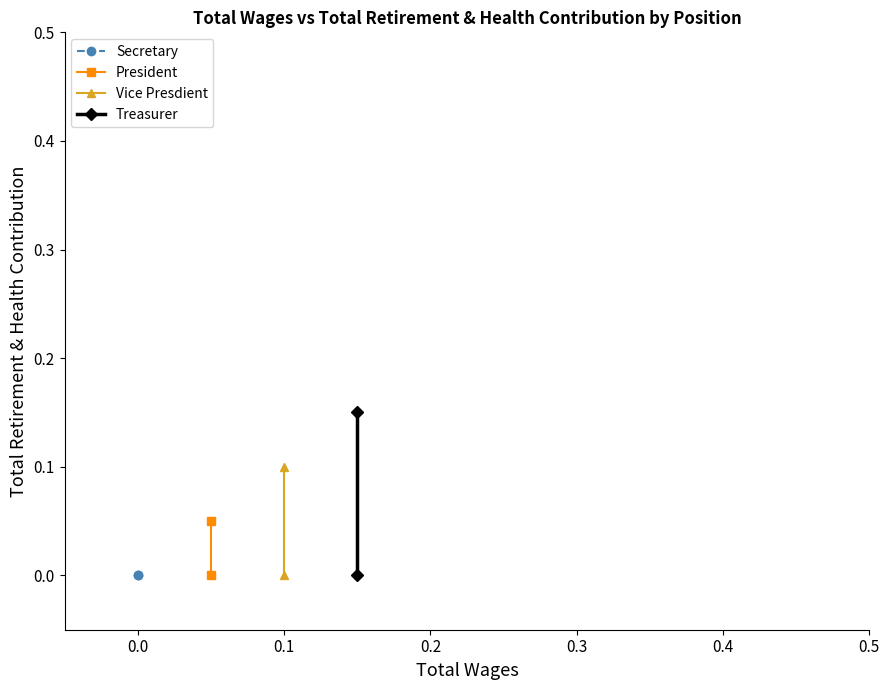

Count the President values in the range 0 to 1.

2